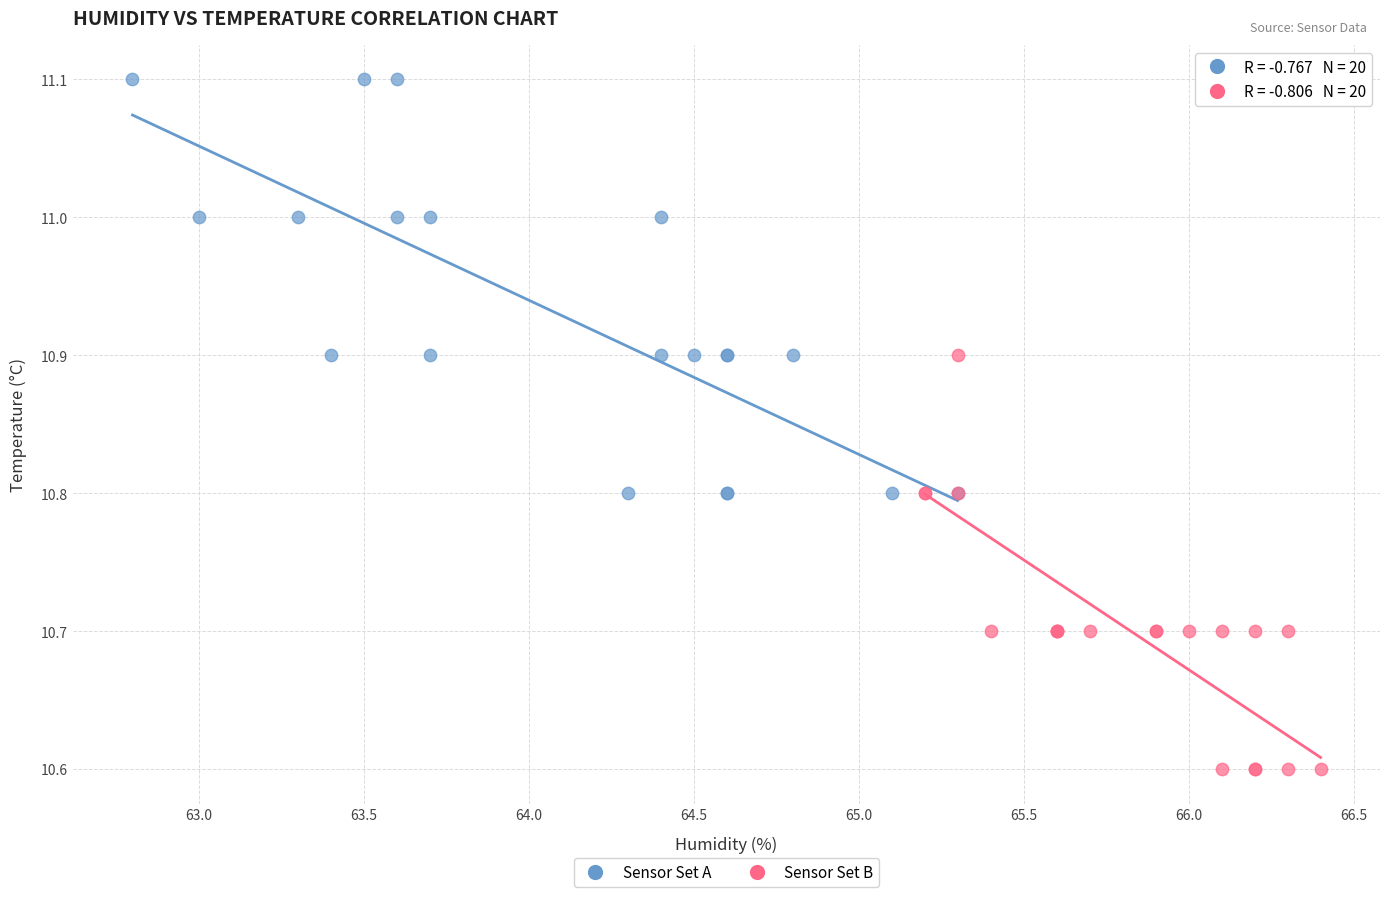

Which series reaches the maximum Y coordinate?

Sensor Set A